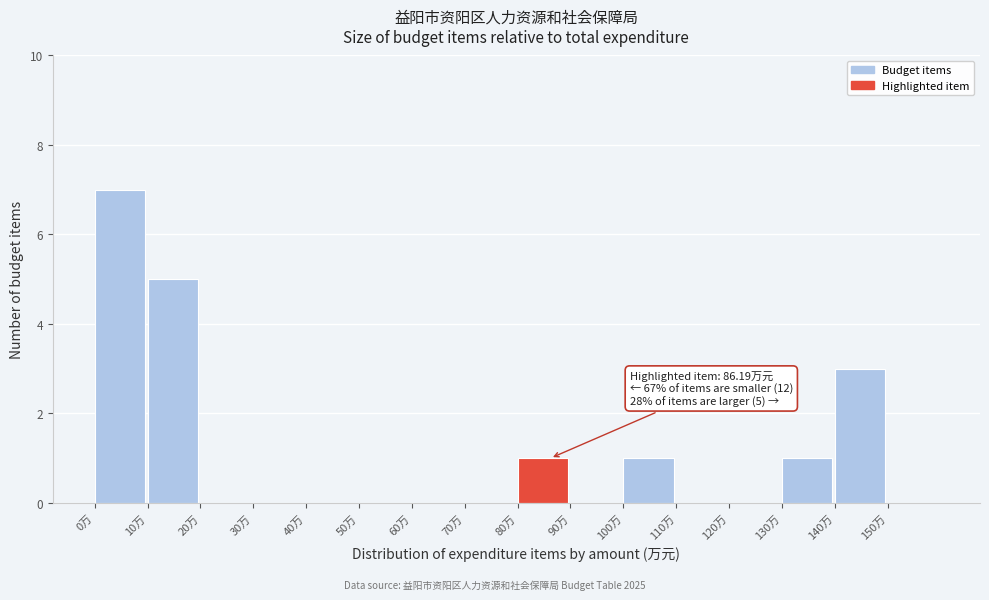

Over which range of the x-axis is the bar tallest?

0 to 10